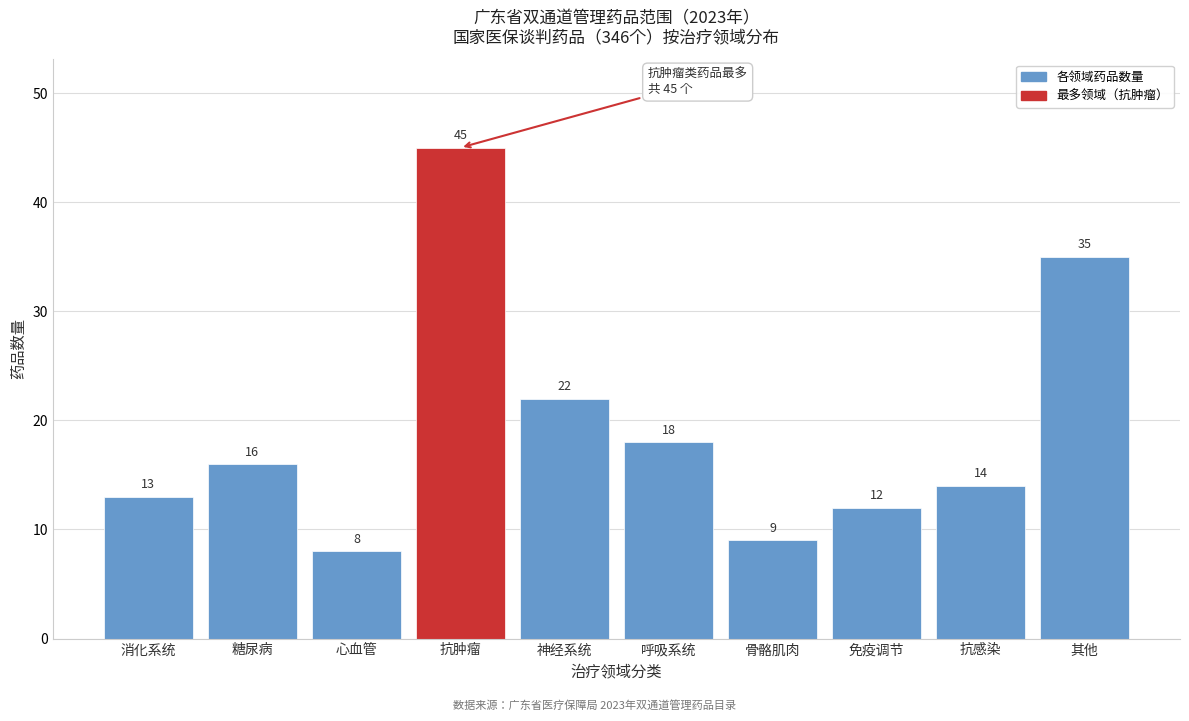

Reading left to right, transcribe all the data shown in this chart.

消化系统=13	糖尿病=16	心血管=8	抗肿瘤=45	神经系统=22	呼吸系统=18	骨骼肌肉=9	免疫调节=12	抗感染=14	其他=35